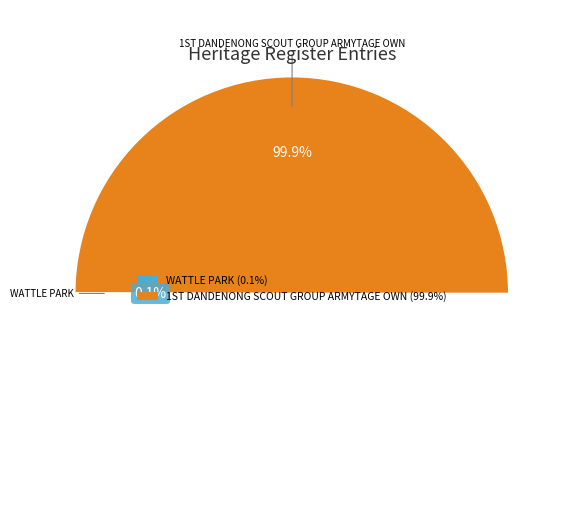

What percentage is NOT represented by WATTLE PARK?

99.9%